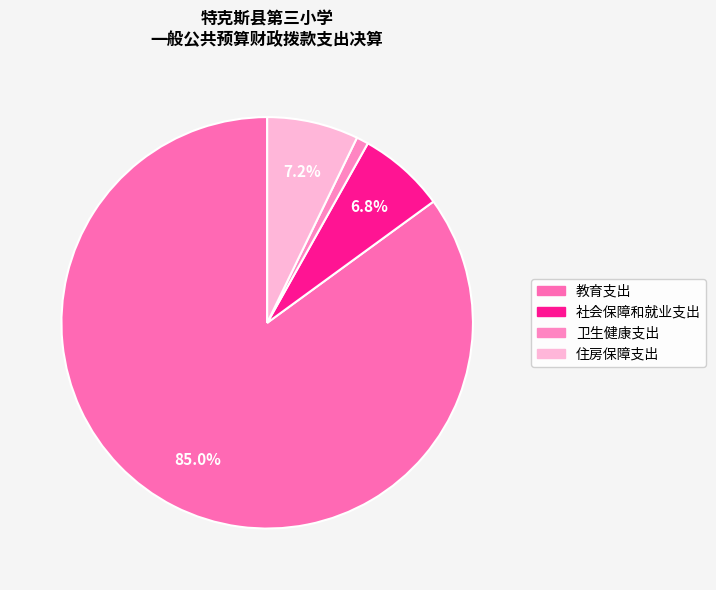

Which category accounts for the majority?

教育支出